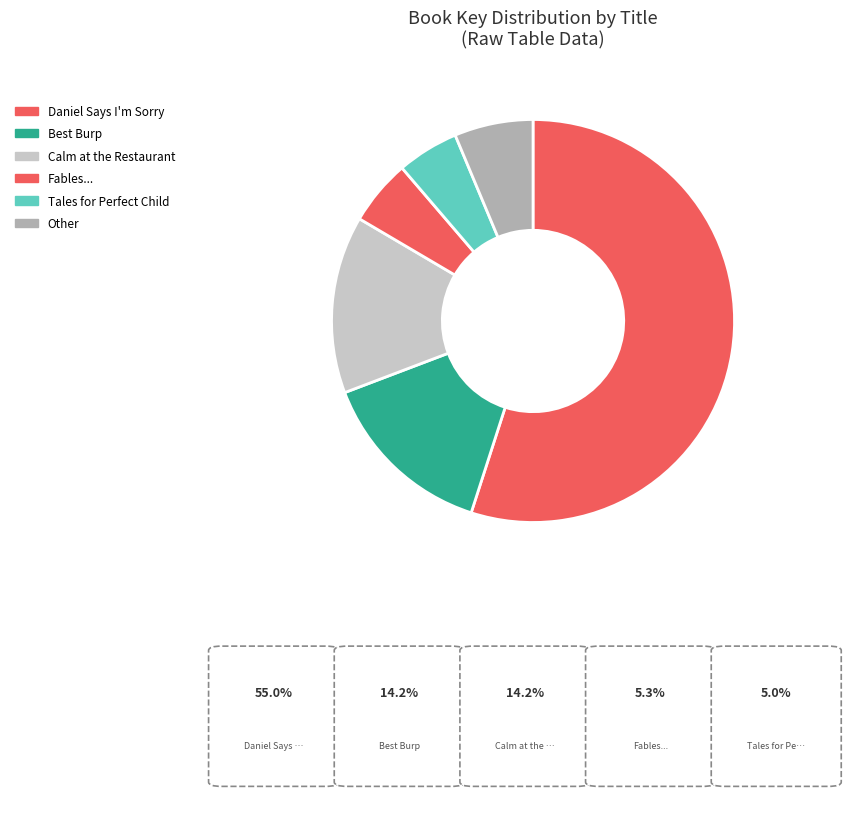

How many segments does this pie chart have?

6